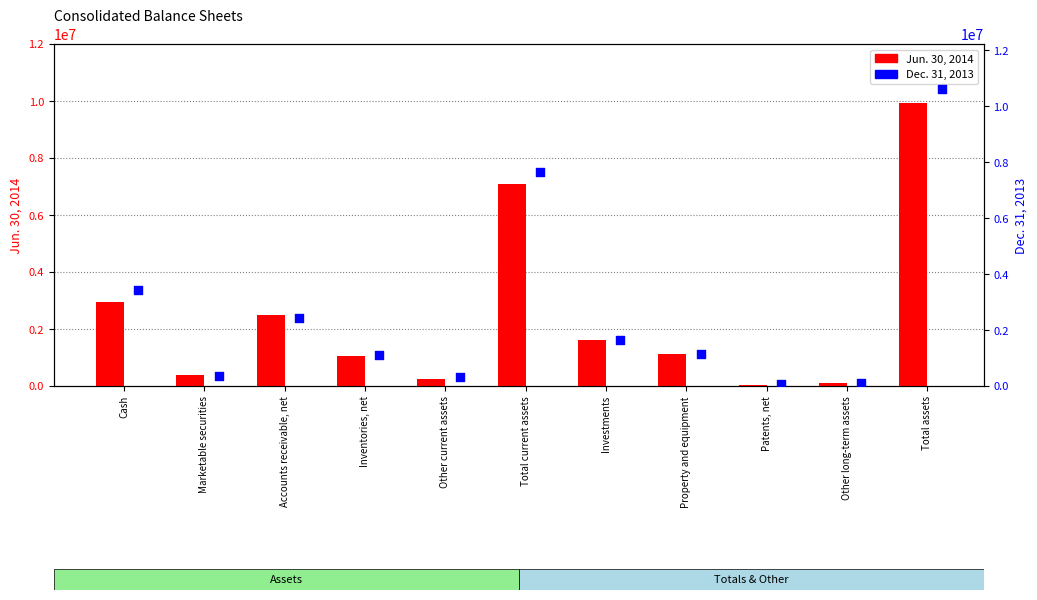

Which series reaches the minimum Y coordinate?

Jun. 30, 2014